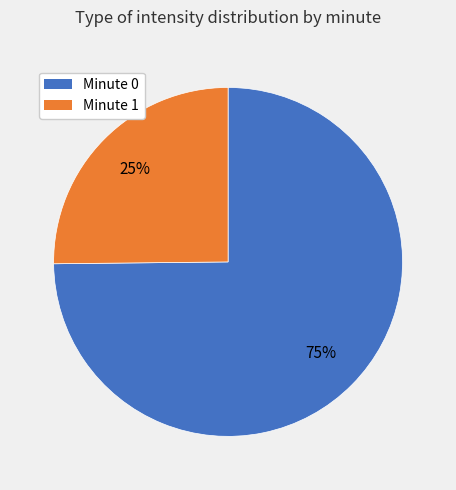

Is there a majority slice in this chart?

Yes